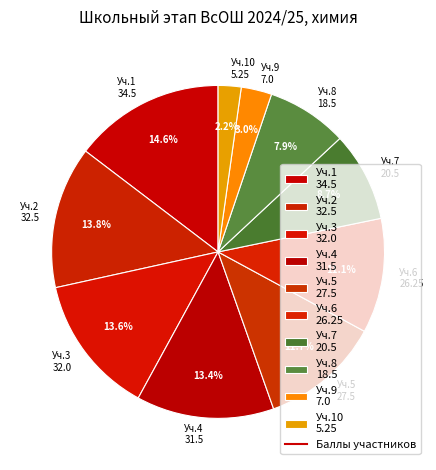

Is there any slice that represents more than half of the pie?

No